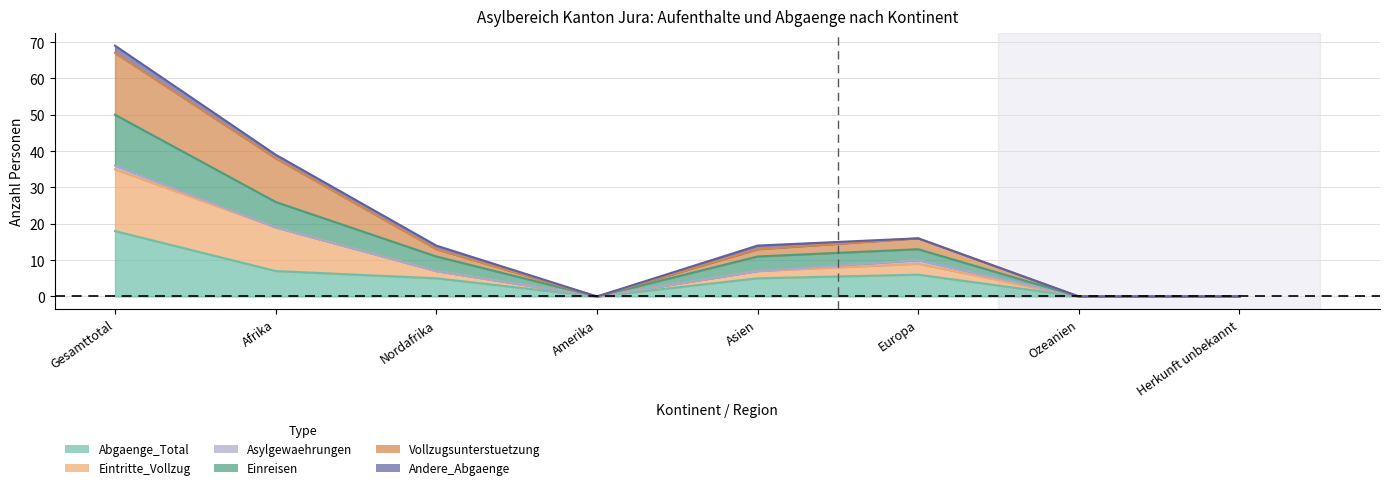

How many positive values does the Abgaenge_Total series have?

5